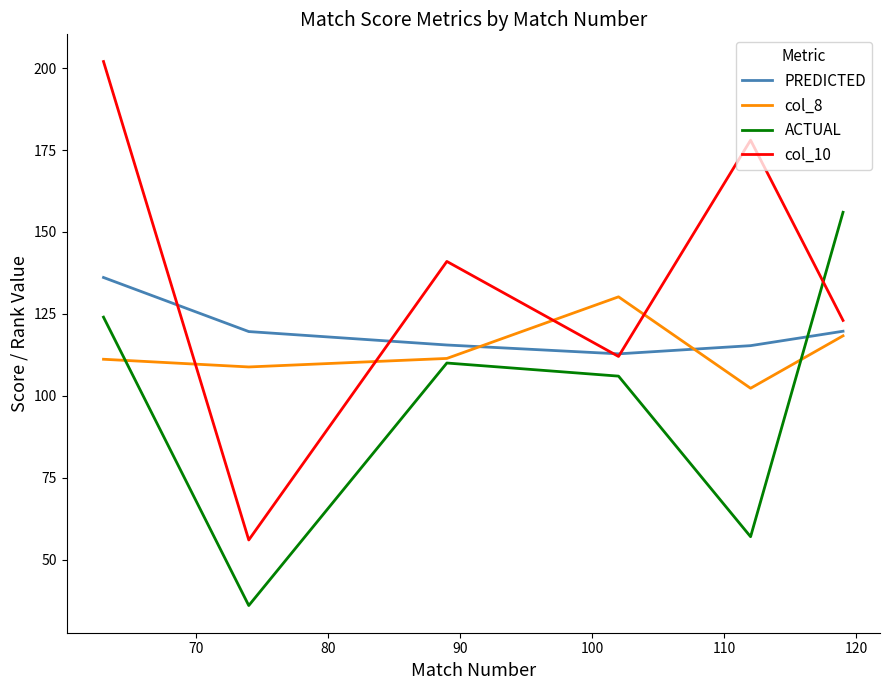

What is the greatest value displayed?

202.0